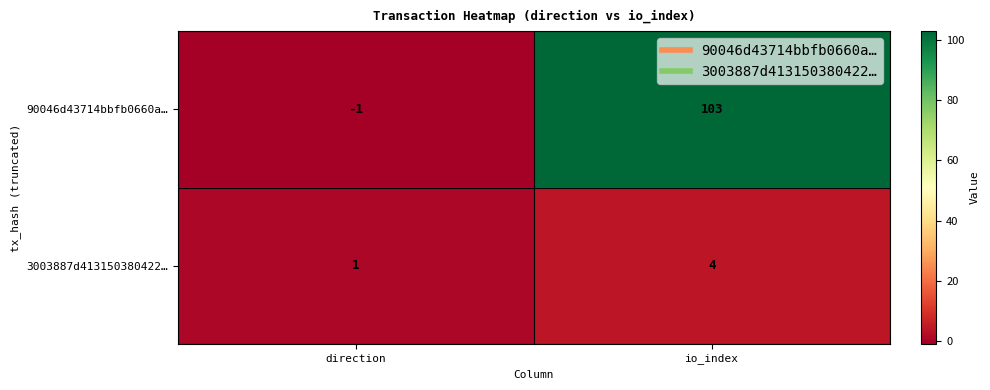

What is the highest value of the 90046d43714bbfb0660a… series?

103